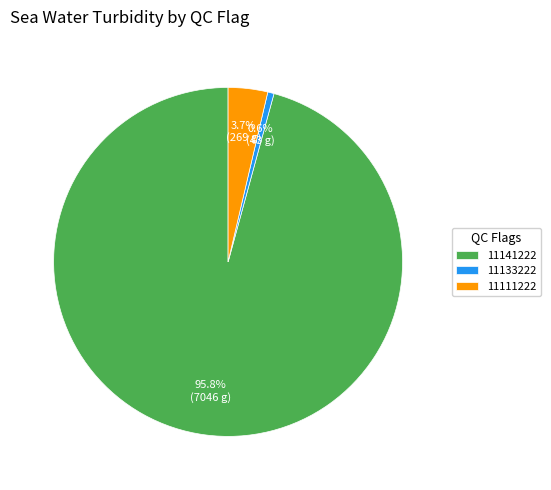

How many segments does this pie chart have?

3